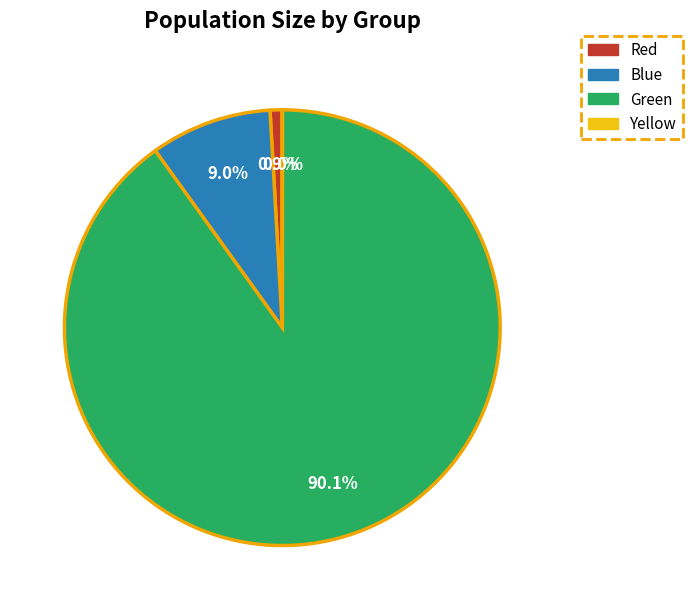

What percentage is NOT represented by Green?

9.9%